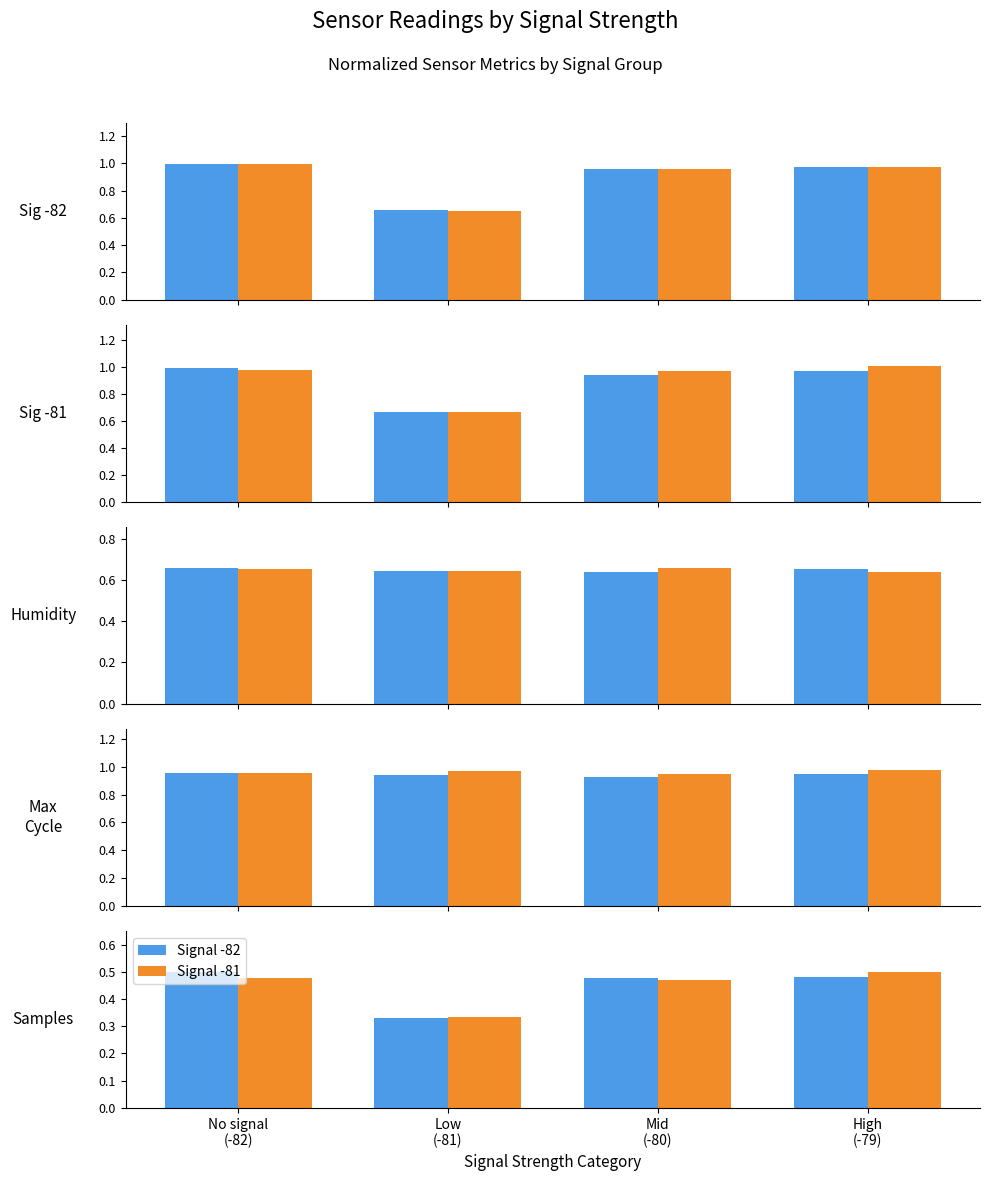

List the labels in order of Signal -81 value, smallest first.

Low
(-81), Mid
(-80), No signal
(-82), High
(-79)